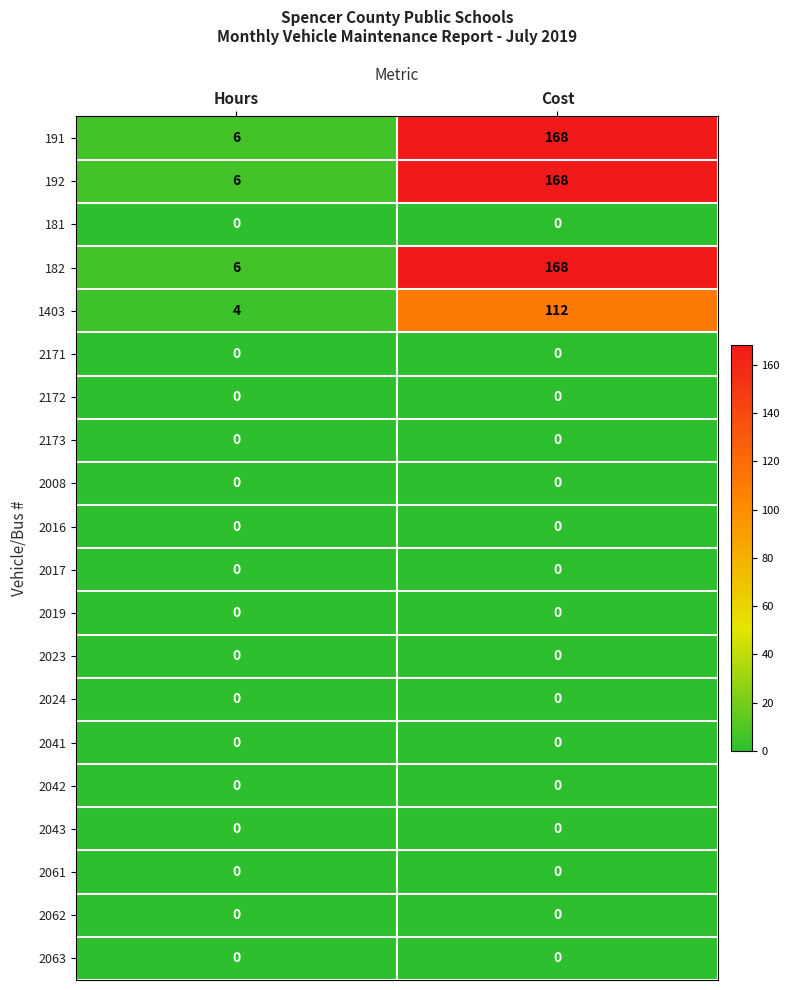

Is it true that 2041 equals 0 at Cost?

True